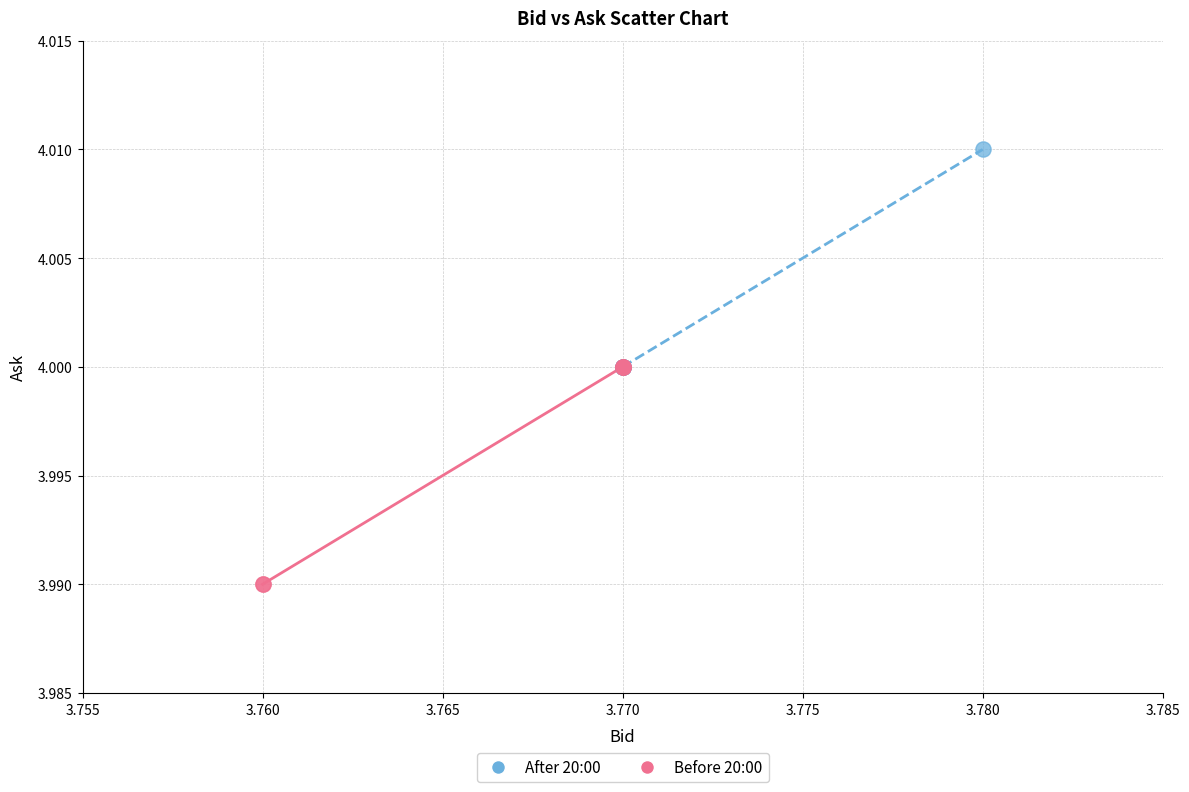

Which series contains the highest Y value?

After 20:00